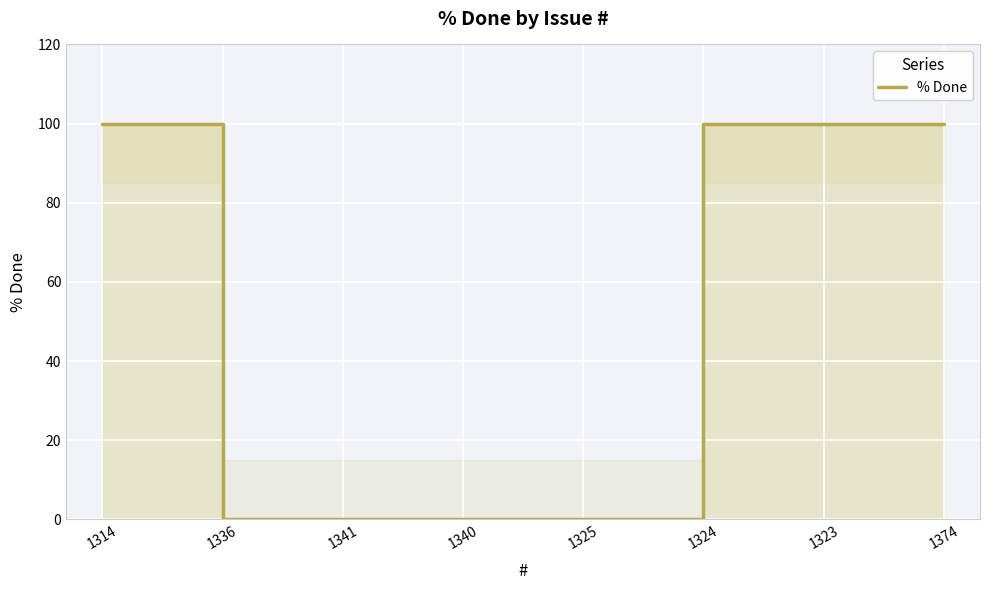

What is the sum of all values?

400